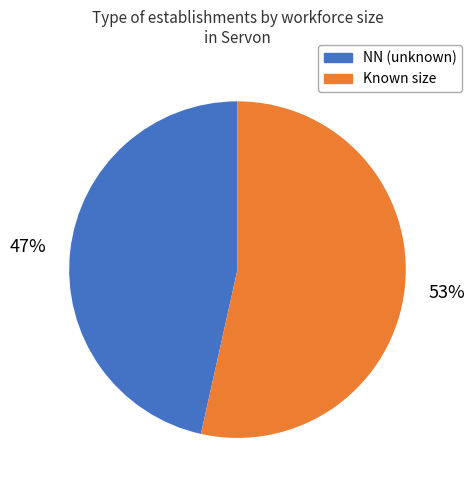

Is there a majority slice in this chart?

Yes